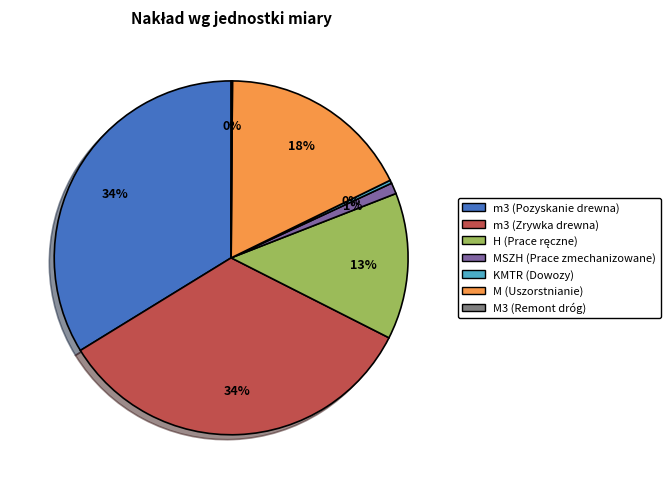

To the nearest percent, what is the difference between the m3 (Zrywka drewna) and M (Uszorstnianie) slice percentages?

16%